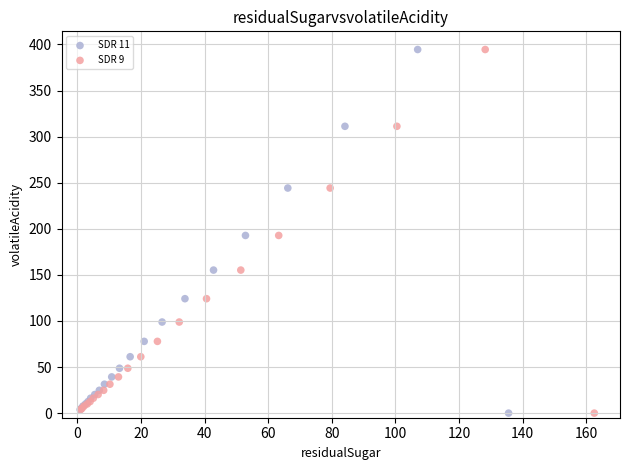

What are all the series names shown in the legend?

SDR 11, SDR 9